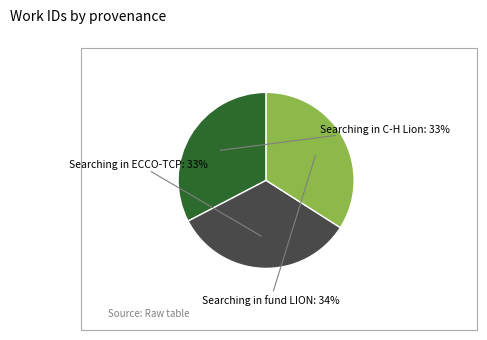

To the nearest percent, what is the difference between the largest and smallest slice percentages?

1%